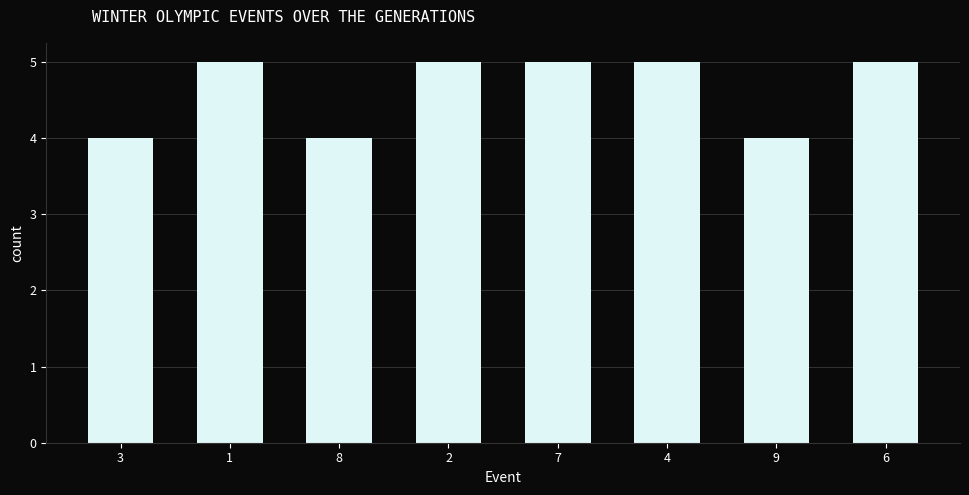

How many values are between 4 and 5?

8